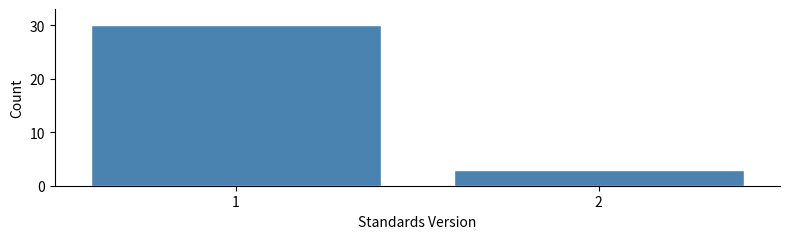

Reading left to right, extract all data points from this chart.

1=30	2=3